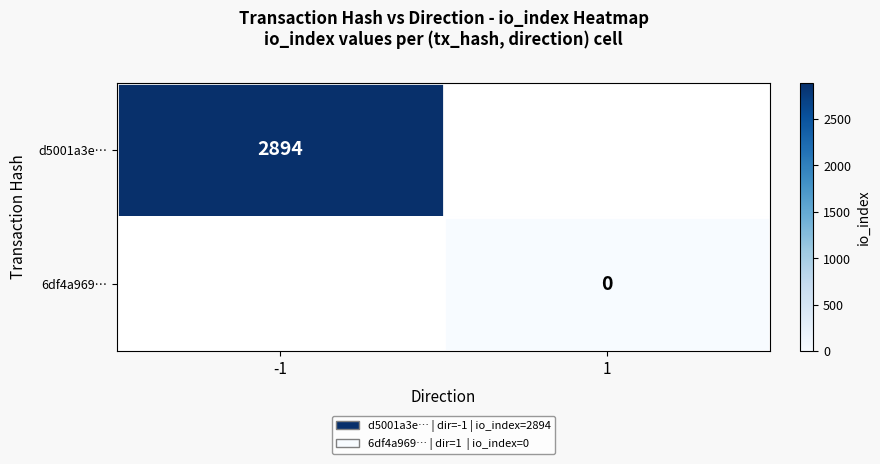

True or false: d5001a3e… has a value of 2894 at -1.

True